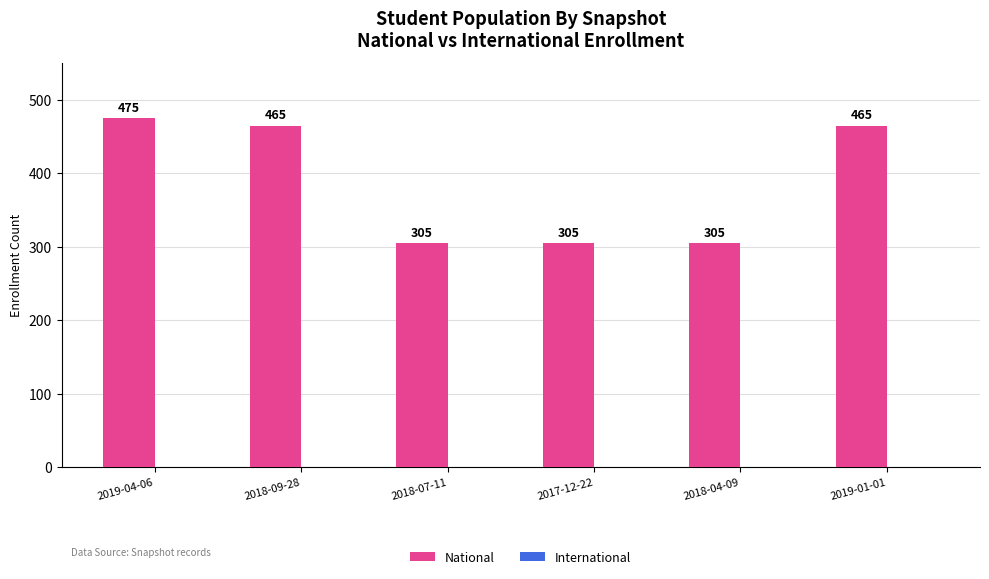

What is the smallest value displayed?

305